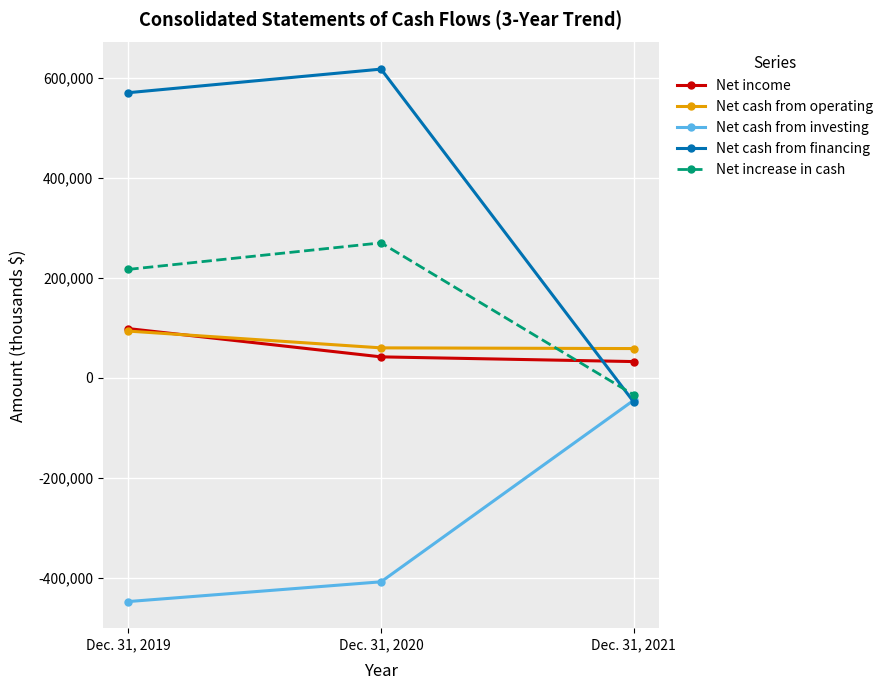

What is the difference between the Net increase in cash values at Dec. 31, 2020 and Dec. 31, 2019?

53055